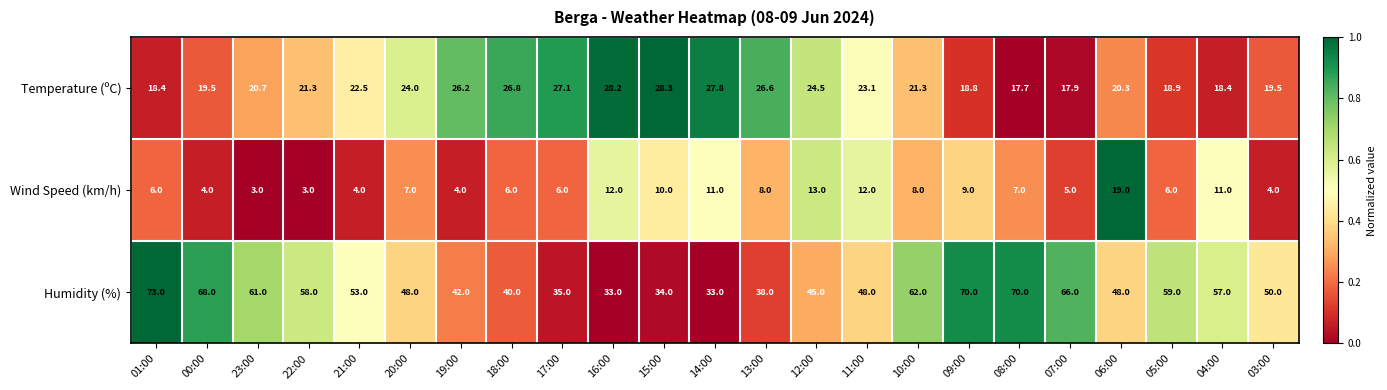

What is the difference between the Temperature (ºC) values at 11:00 and 15:00?

5.2